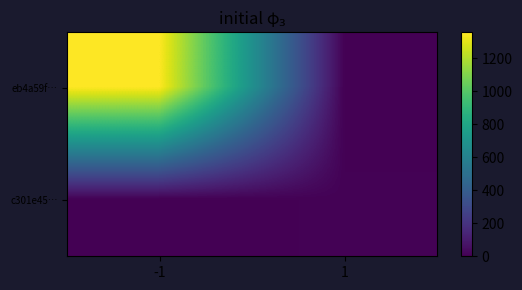

What is the difference between the highest and lowest values at -1?

1357